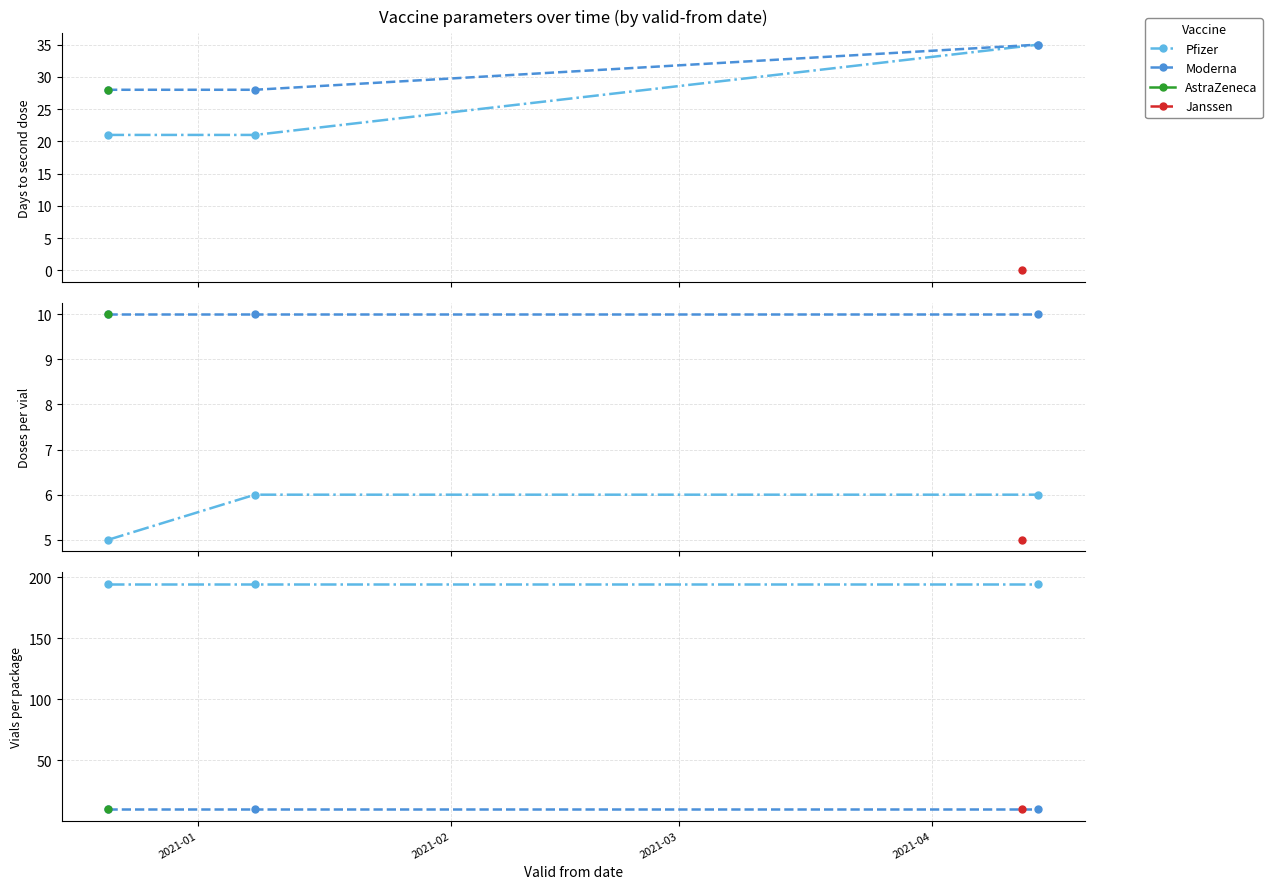

The value of Moderna at 2021-01 is 10. True or false?

True